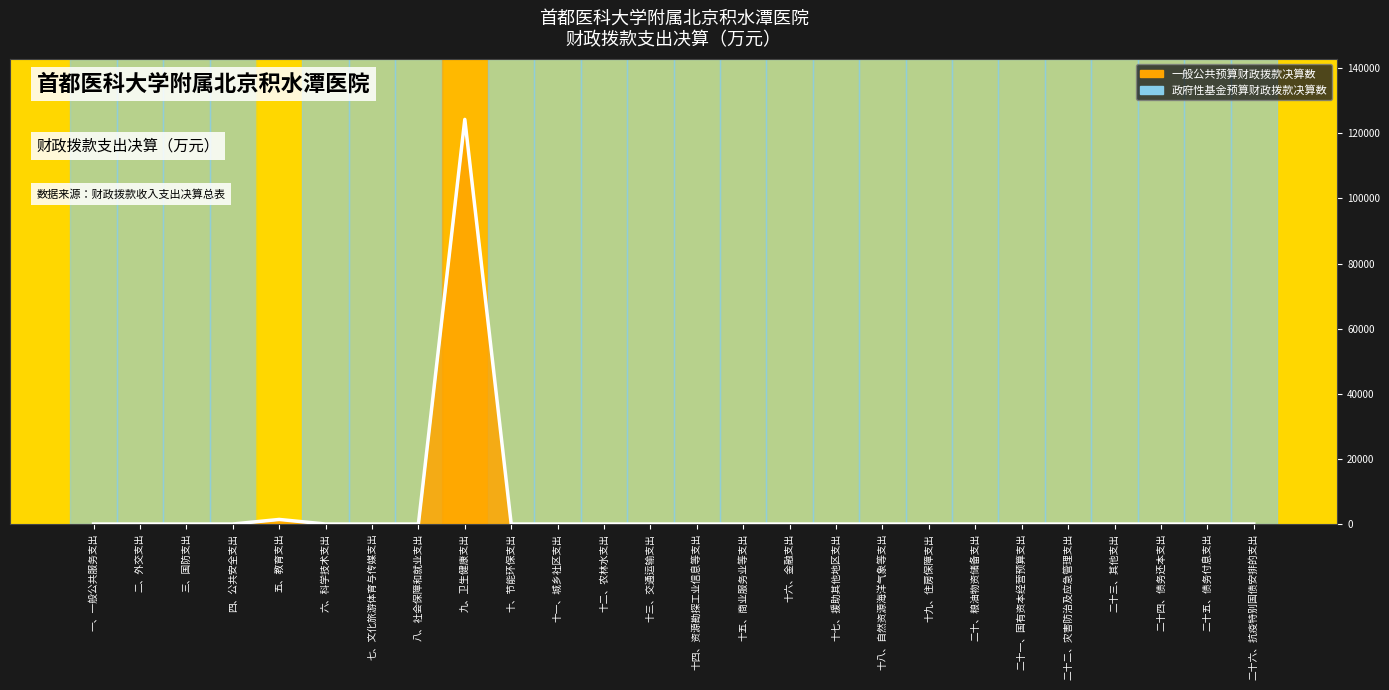

How many lines are shown in the chart?

1